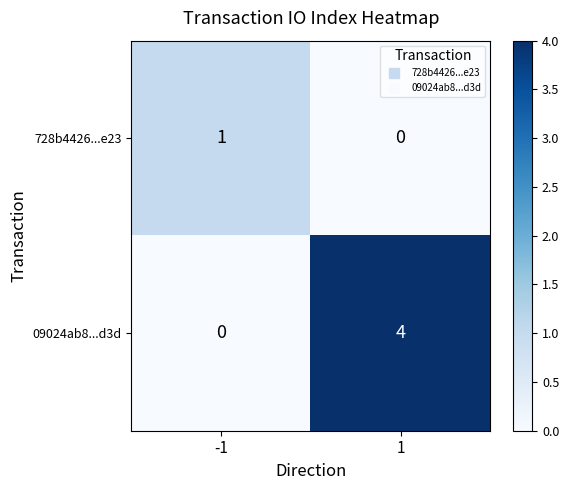

At how many categories does at least one series exceed 3?

1